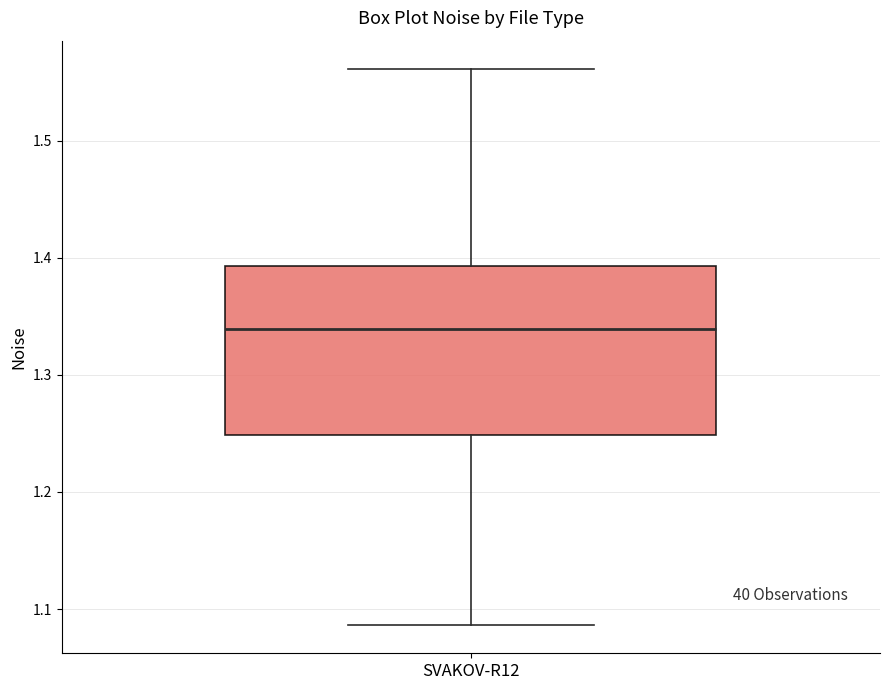

Where does the lower whisker of the box for SVAKOV-R12 end on the y-axis? The values are not printed on the chart, so give them approximately, as read against the axis.

1.09